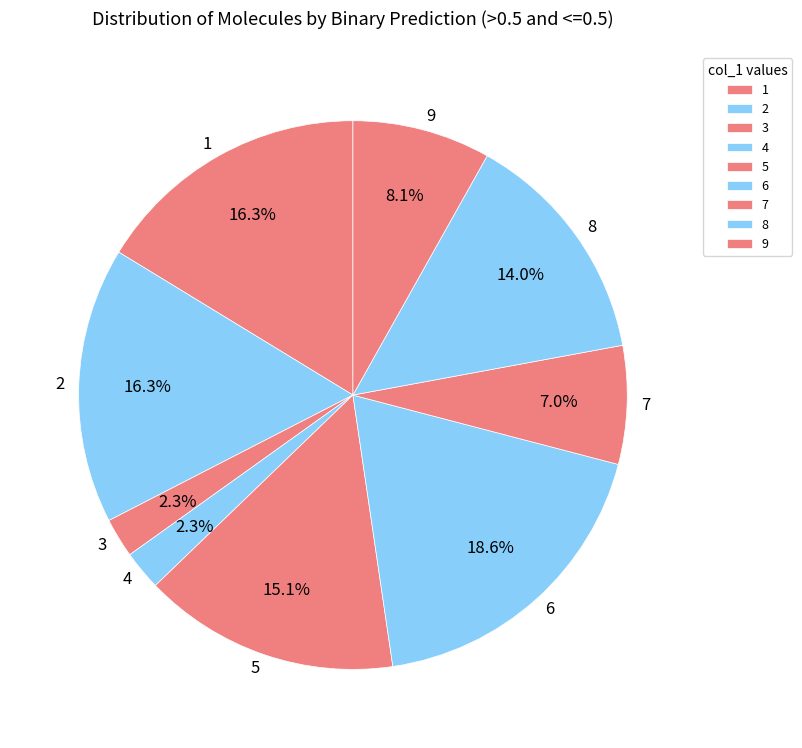

Between 6 and 7, which is larger?

6